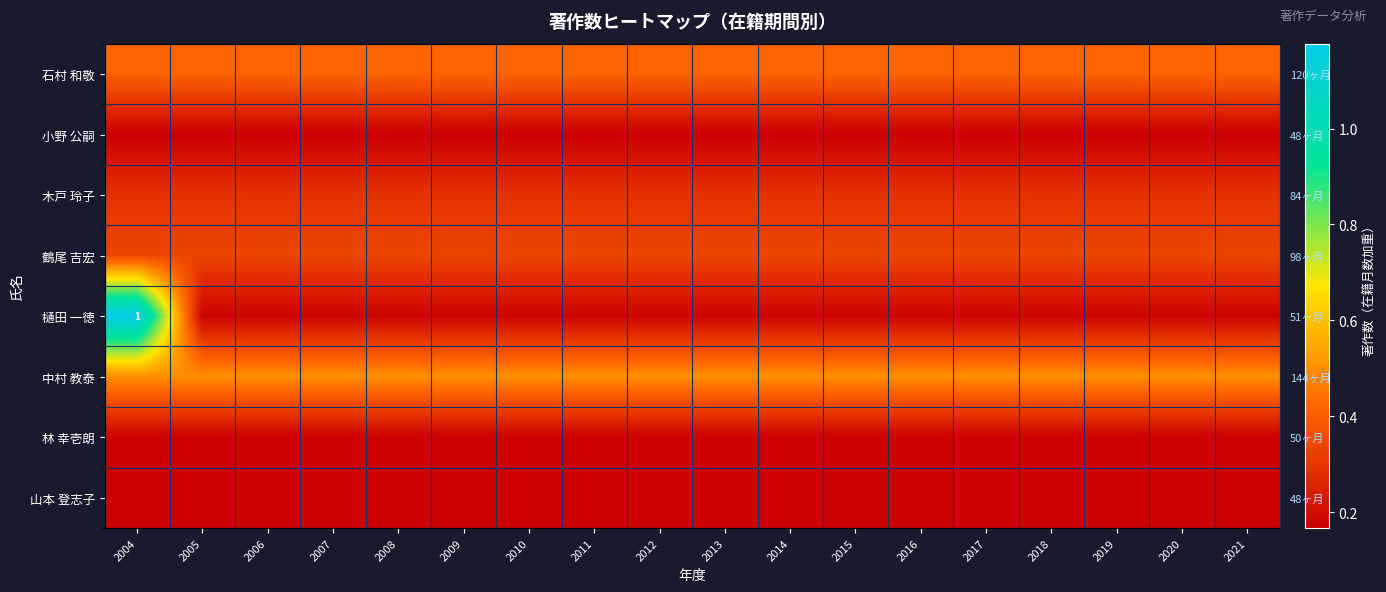

Where is 樋田 一徳 nearest to the value 0?

2005